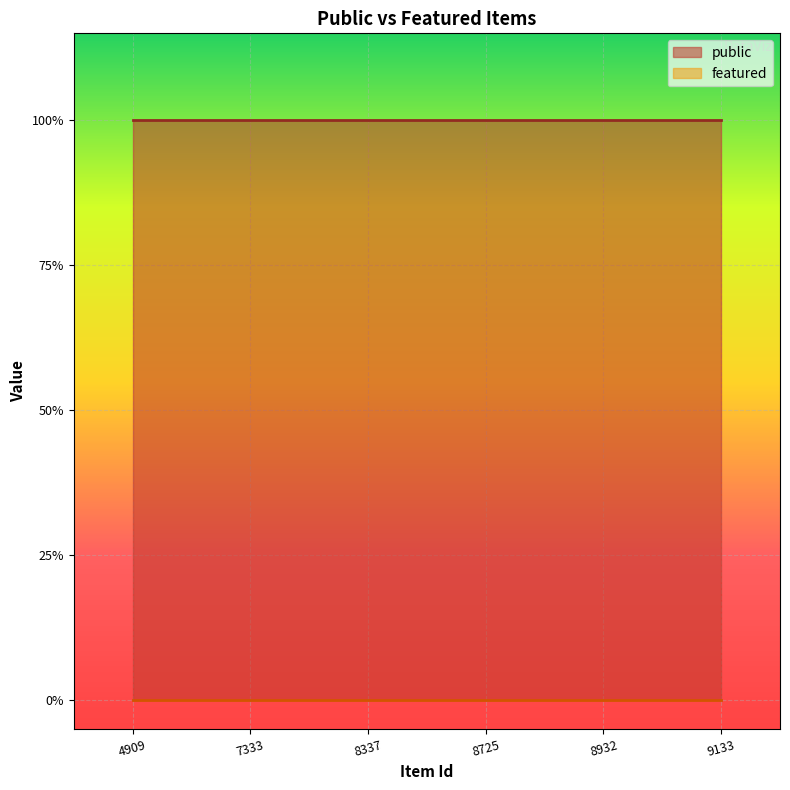

The public series shows 0 at 7333. True or false?

False